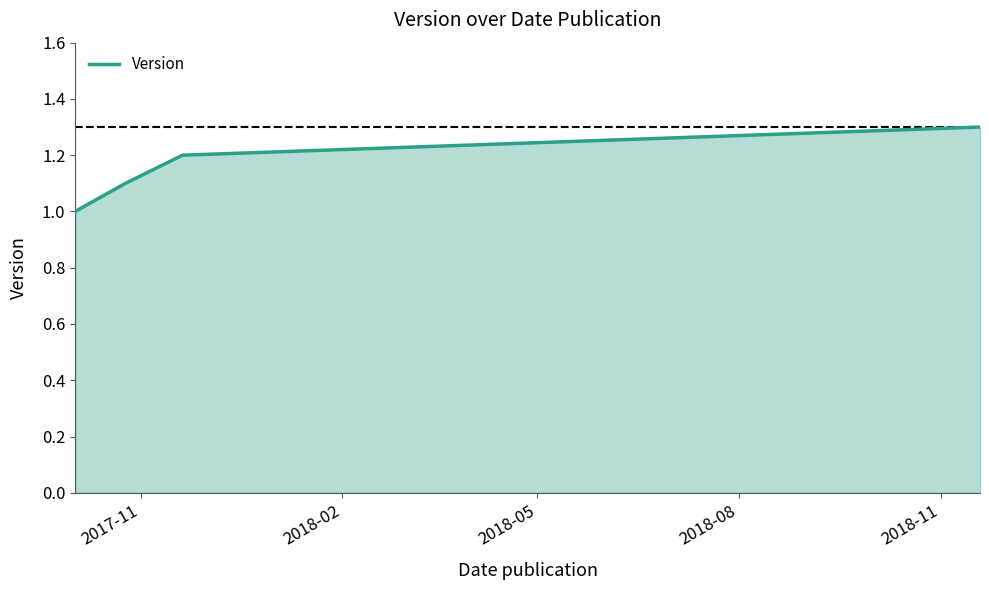

What is the difference between the maximum and minimum values?

0.3